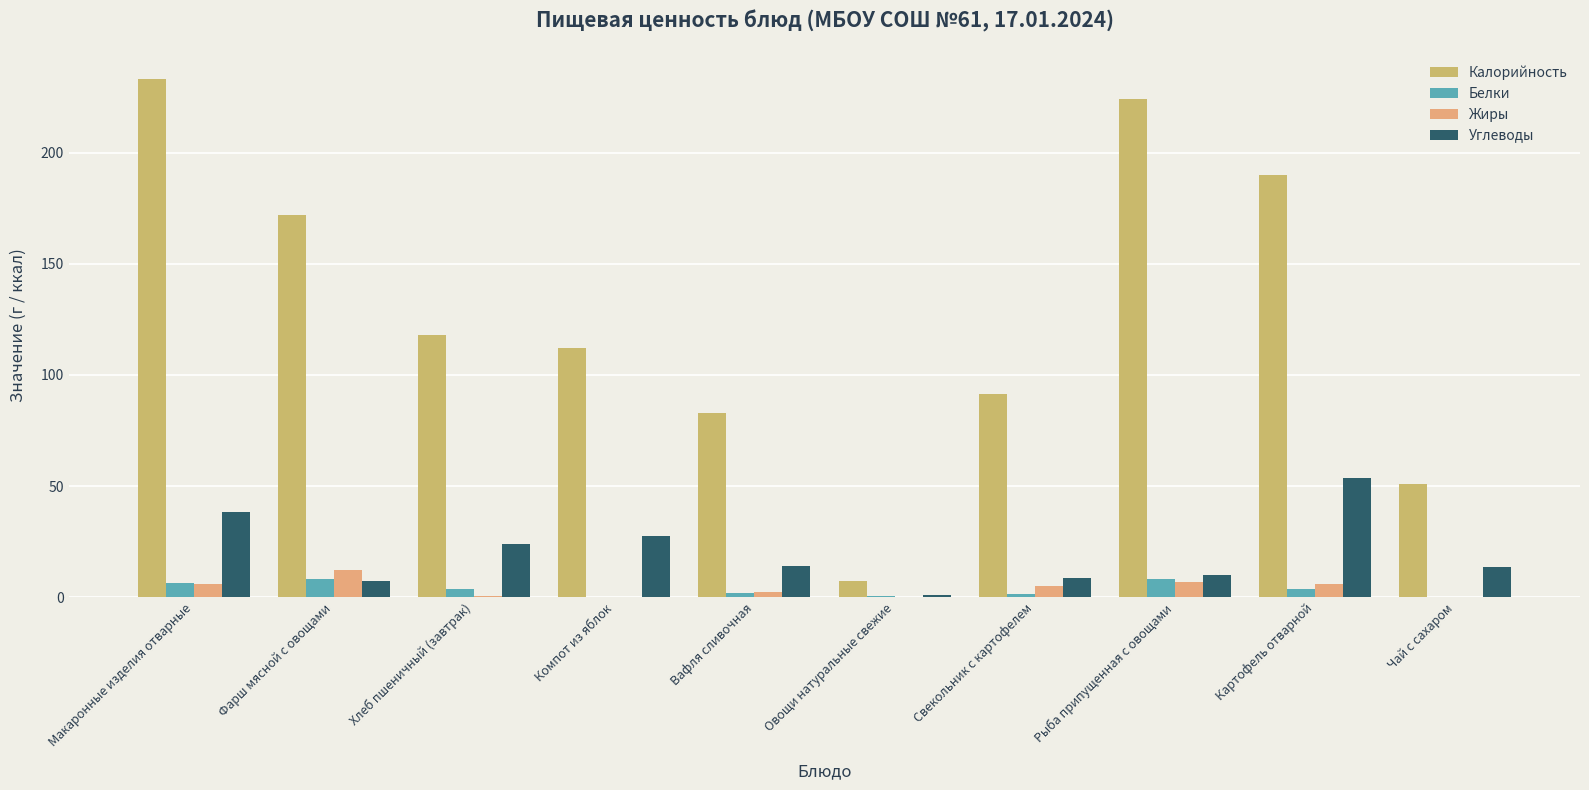

Is the value of Белки at Хлеб пшеничный (завтрак) greater than the value of Углеводы at Чай с сахаром?

No